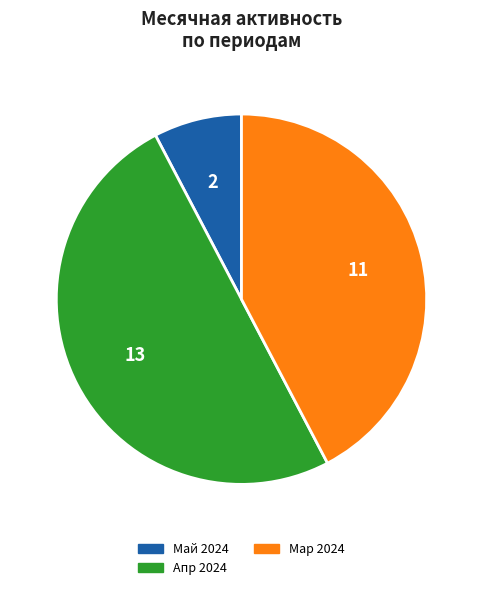

Do Май 2024 and Апр 2024 together represent more than half of the pie?

Yes